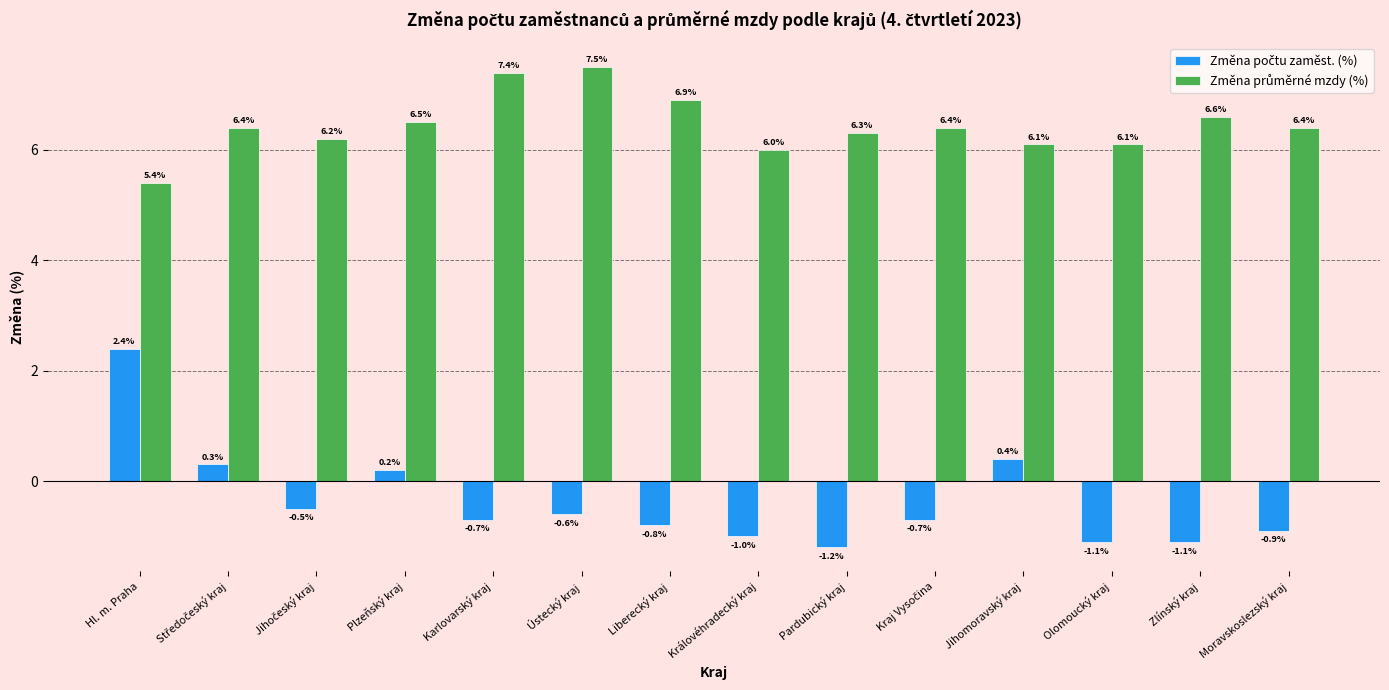

How many categories are shown in the chart?

14